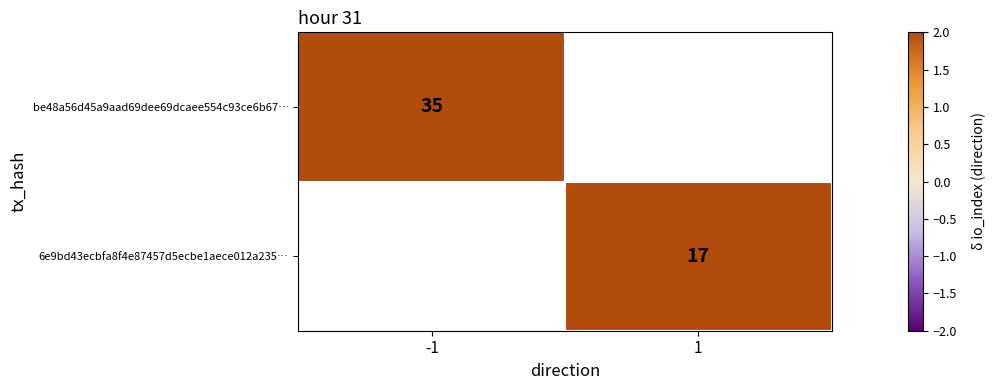

At which category does the chart reach its minimum across all series?

1